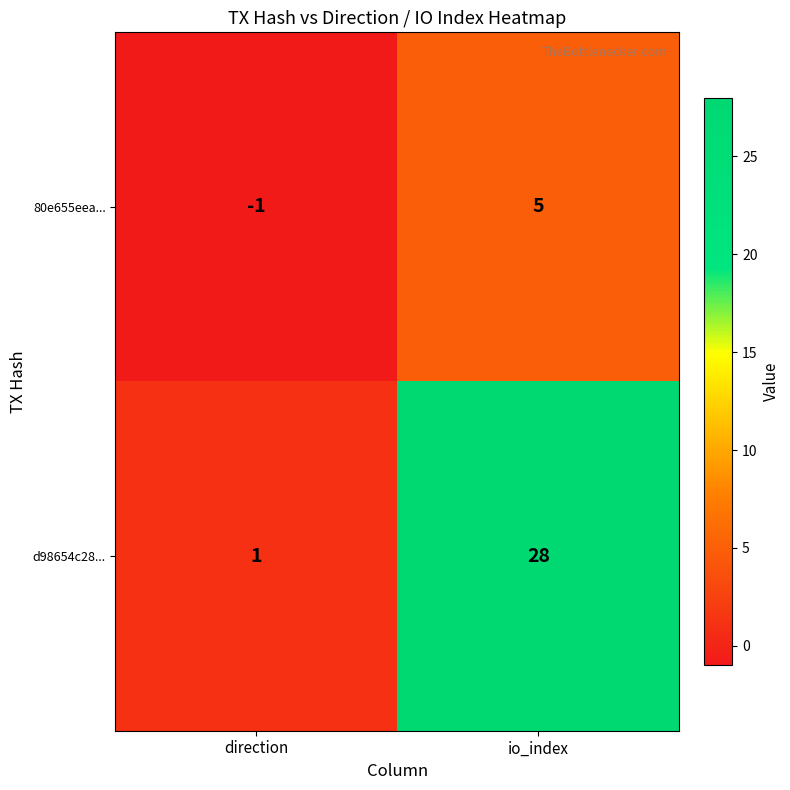

Which series has the largest total across all categories?

d98654c28...